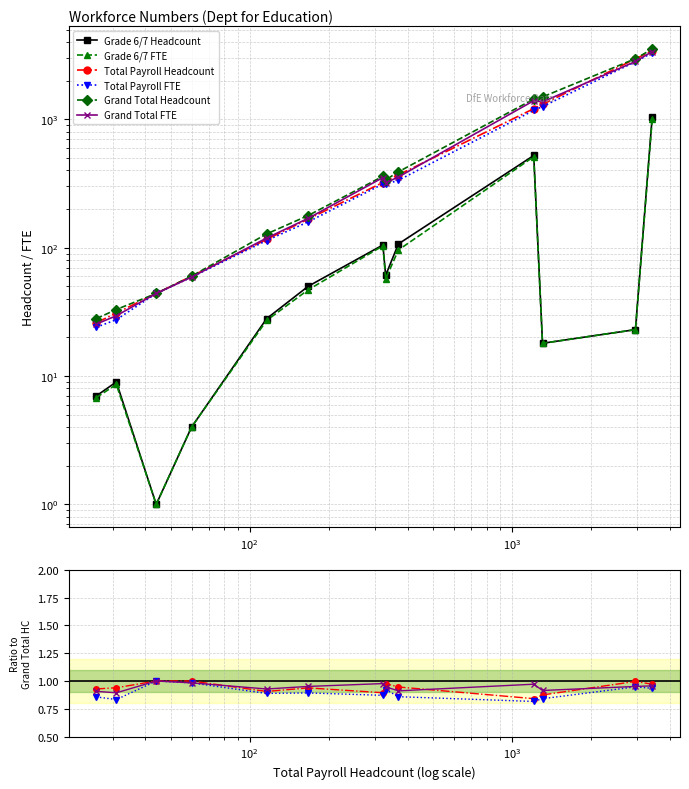

Which series has the largest range (max minus min)?

Grand Total Headcount